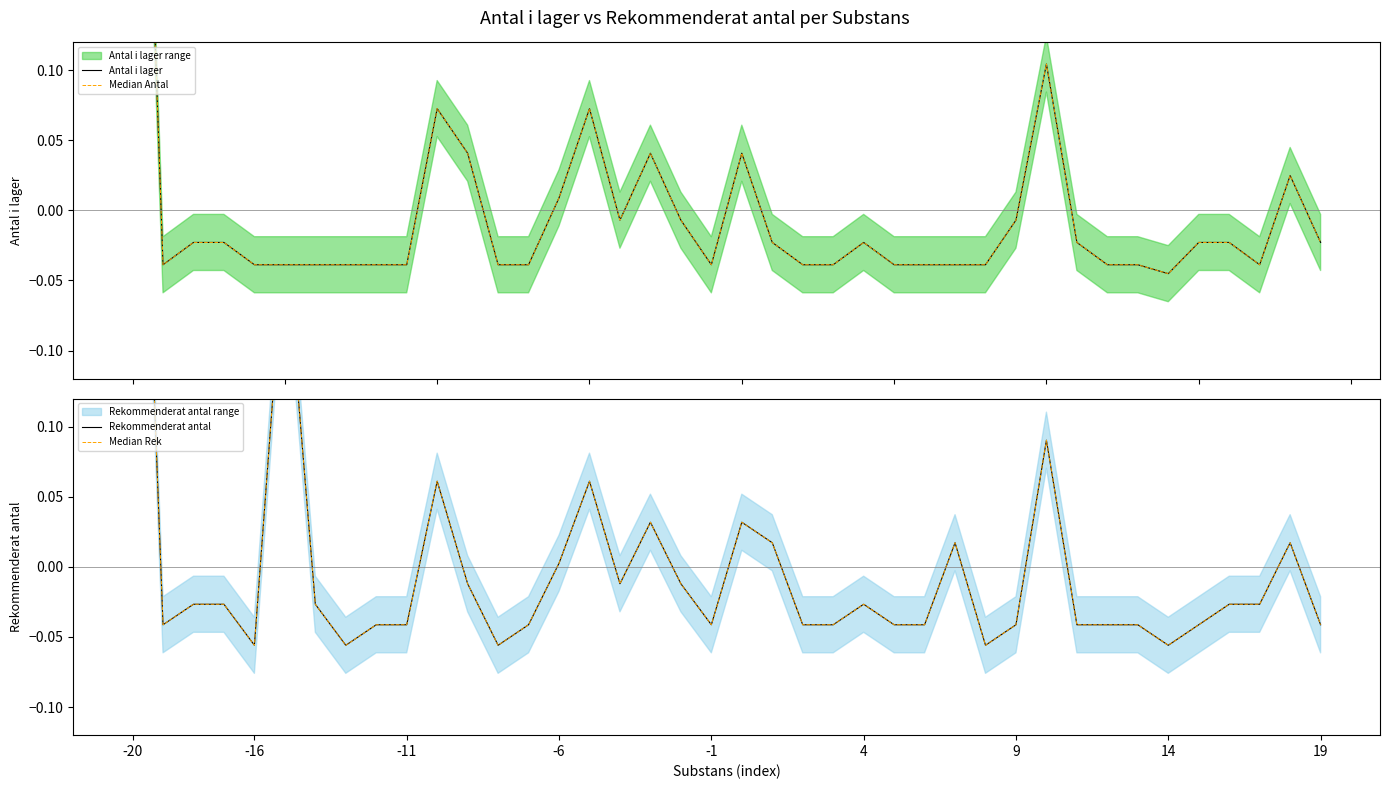

In Median Rek, how many points are higher than both neighbors (excluding endpoints)?

9